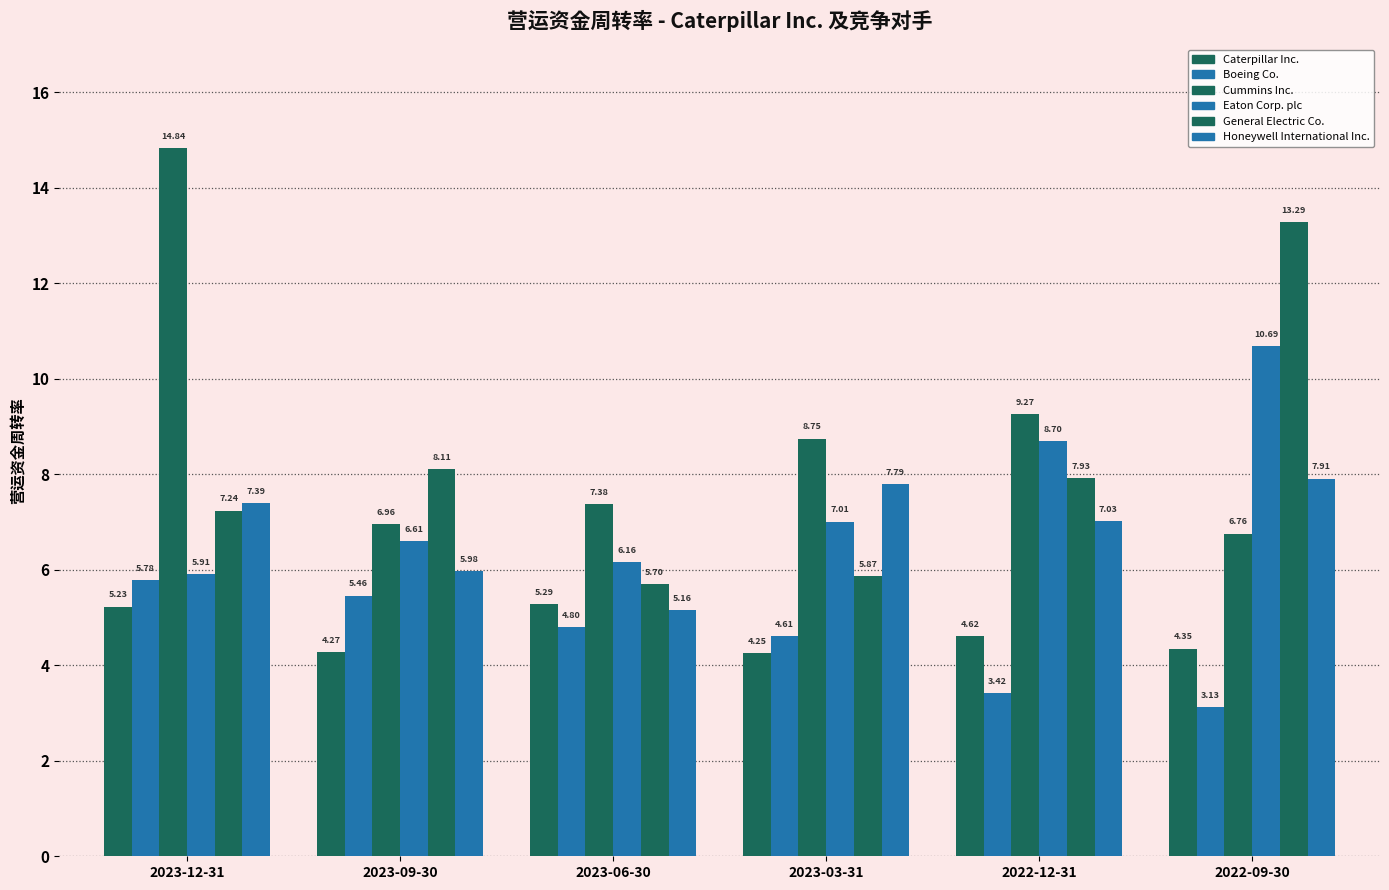

Reading left to right, extract all data points from this chart.

Caterpillar Inc.: 5.2	4.3	5.3	4.2	4.6	4.3
Boeing Co.: 5.8	5.5	4.8	4.6	3.4	3.1
Cummins Inc.: 14.8	7.0	7.4	8.8	9.3	6.8
Eaton Corp. plc: 5.9	6.6	6.2	7.0	8.7	10.7
General Electric Co.: 7.2	8.1	5.7	5.9	7.9	13.3
Honeywell International Inc.: 7.4	6.0	5.2	7.8	7.0	7.9